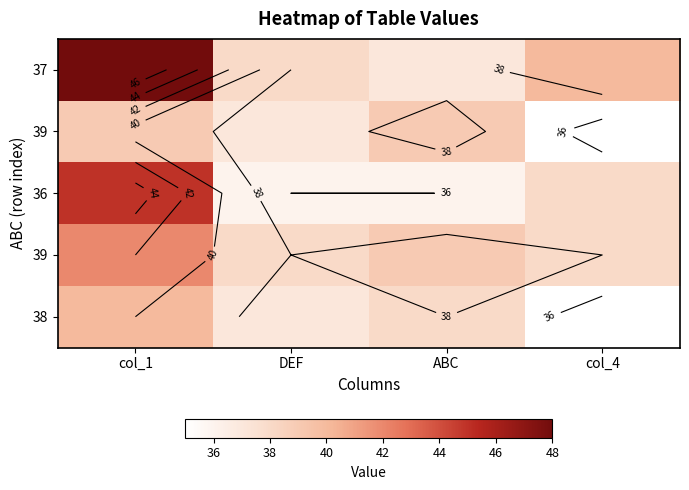

How many categories are shown in the chart?

4